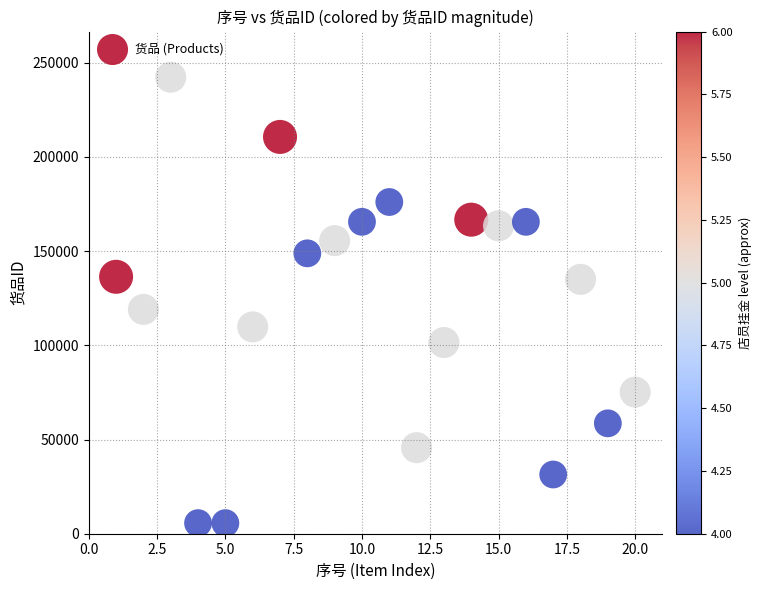

What Y value in the scatter plot is closest to 123993?

119092